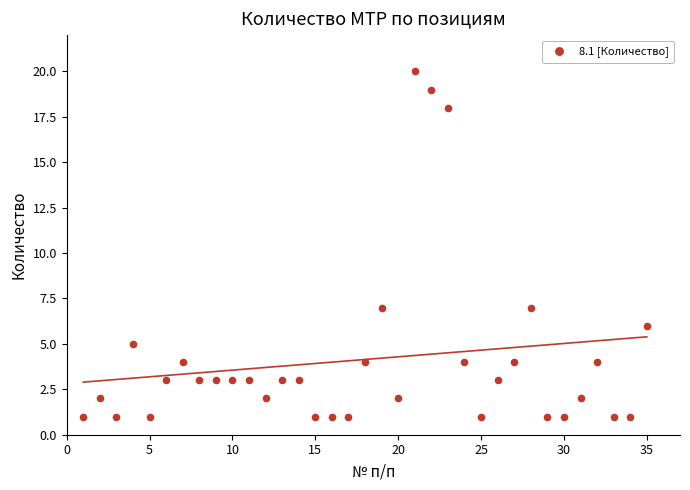

What is the range of Y values (max minus min)?

19